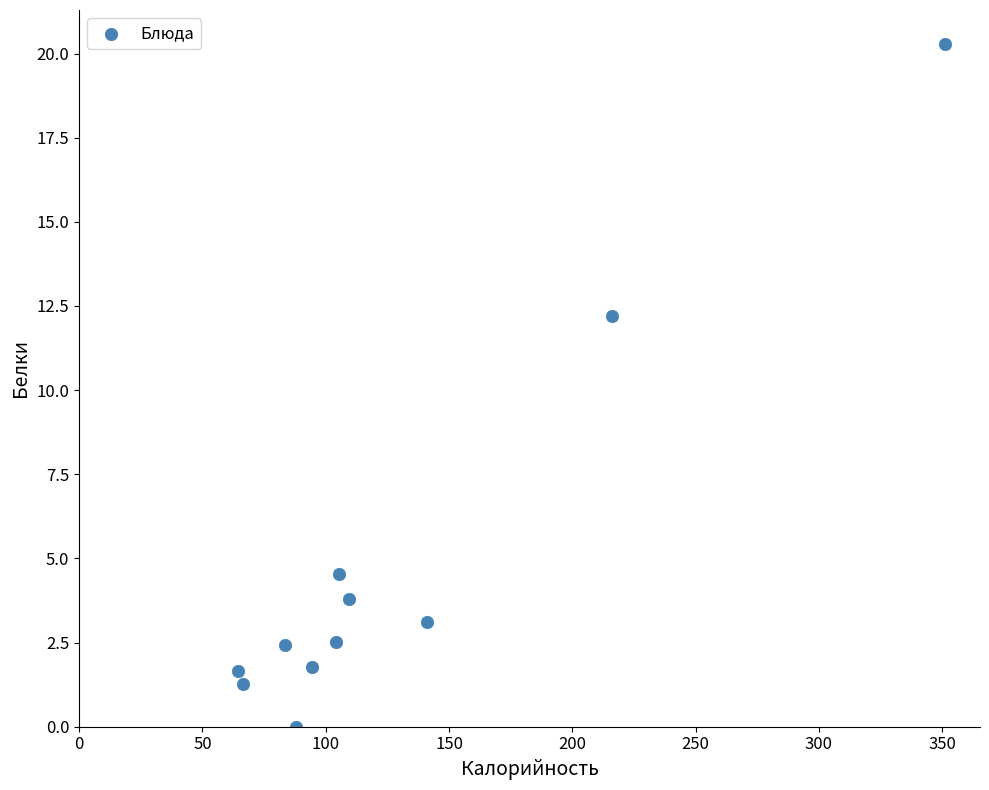

What Y value in the scatter plot is closest to 10?

12.2